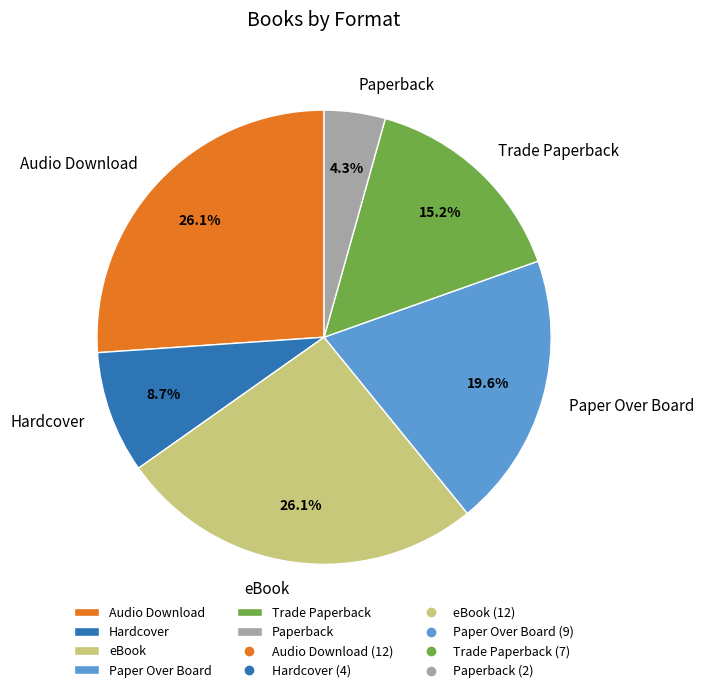

Which slice is the smallest?

Paperback